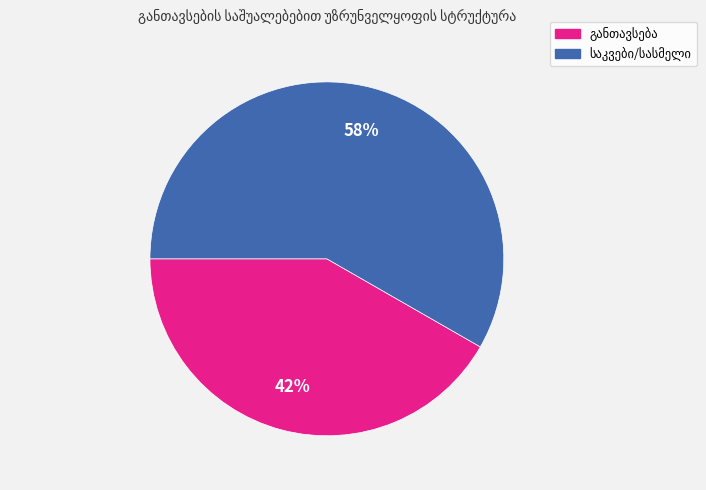

Is there any slice that represents more than half of the pie?

Yes